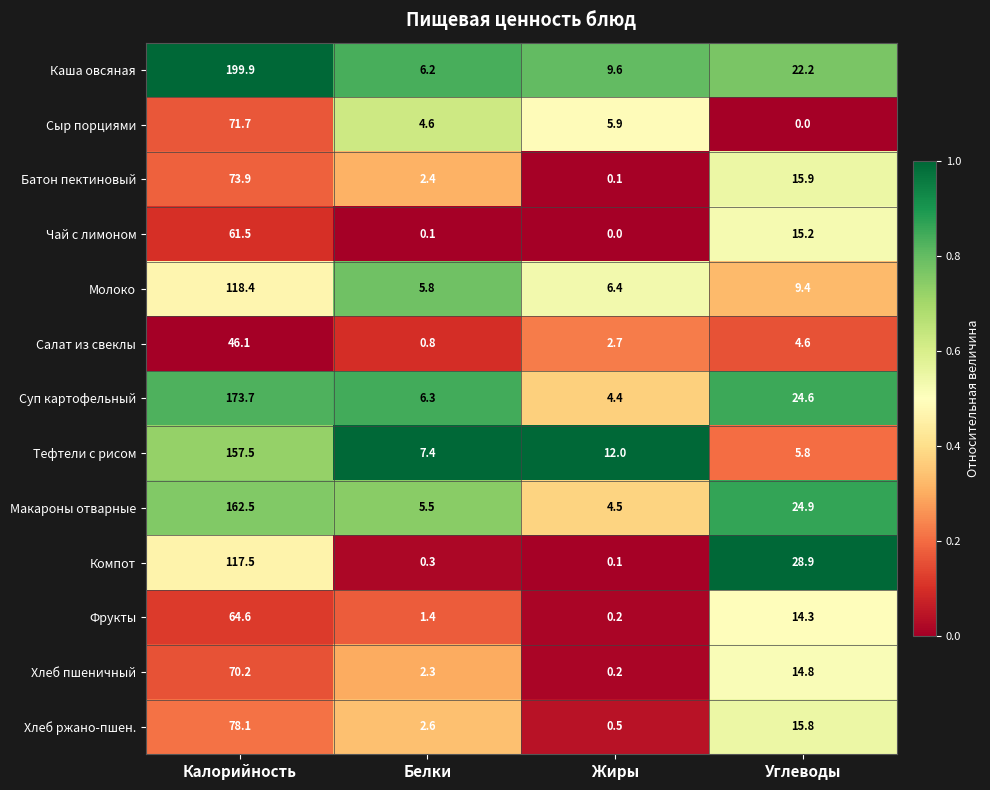

True or false: Макароны отварные has a value of 4.5 at Жиры.

True